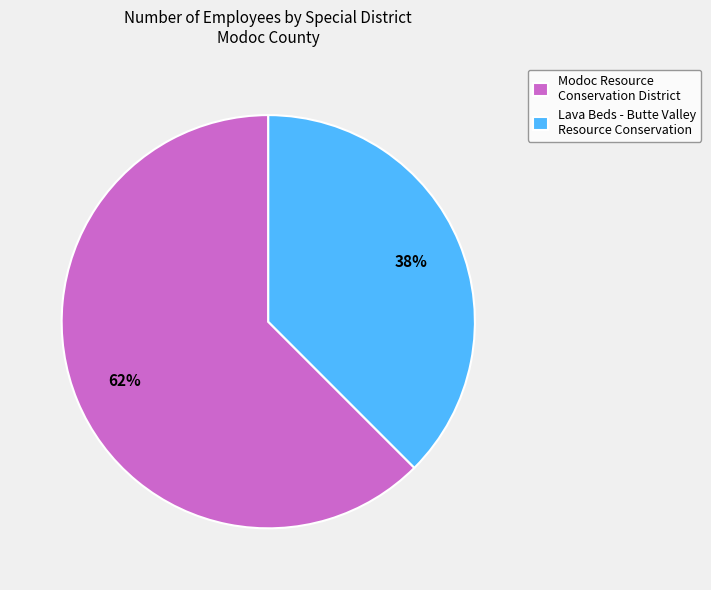

Is there any slice that represents more than half of the pie?

Yes